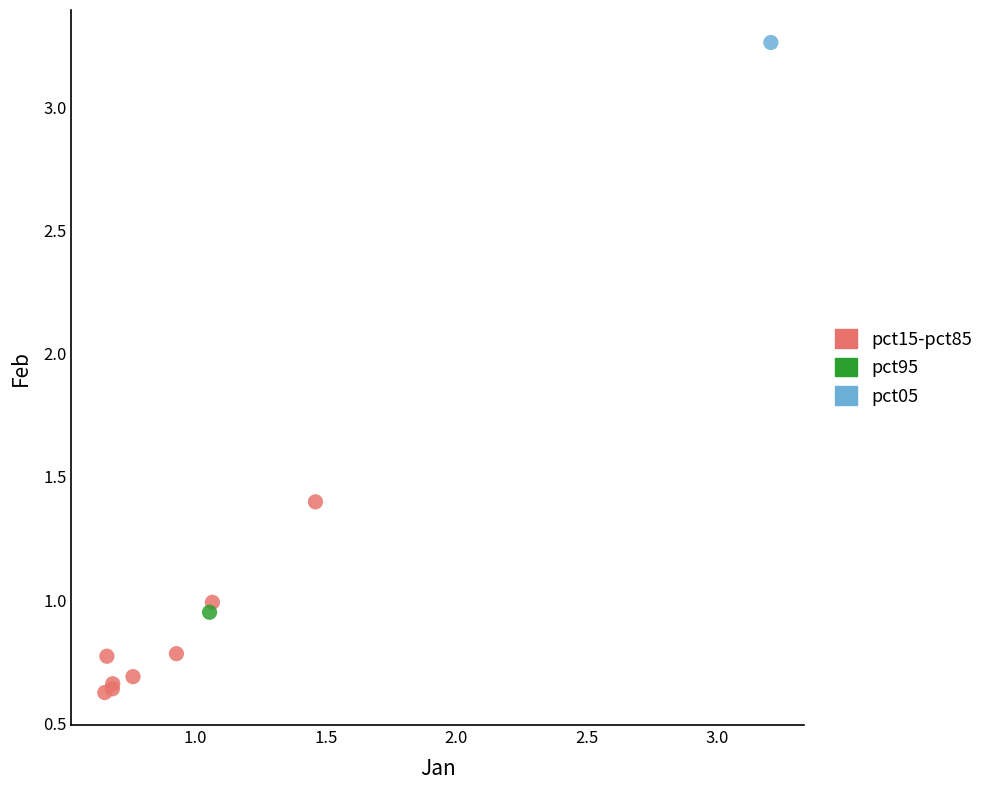

What are all the series names shown in the legend?

pct15-pct85, pct95, pct05